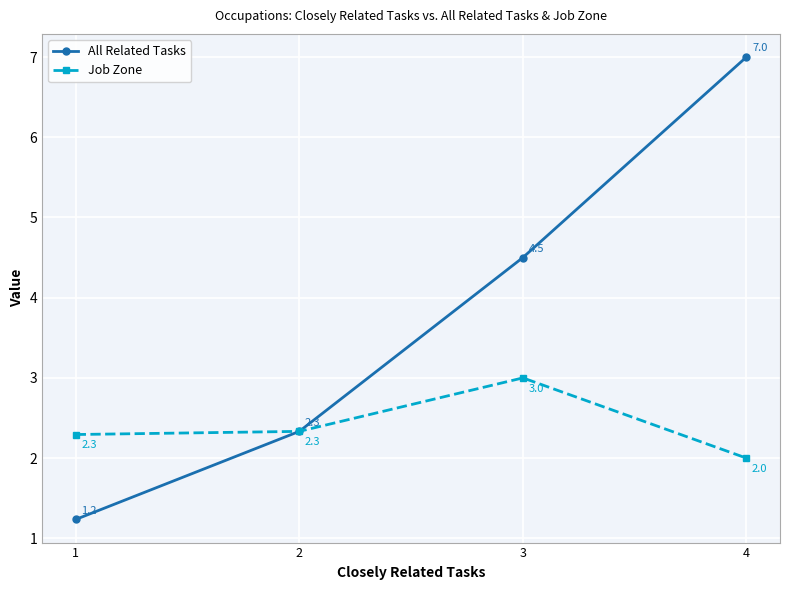

True or false: Job Zone has more than 1 interior local peaks.

False